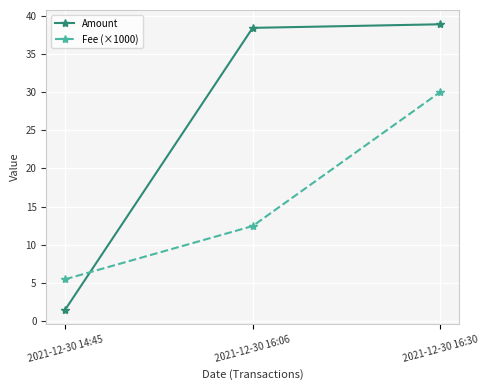

How many lines are shown in the chart?

2